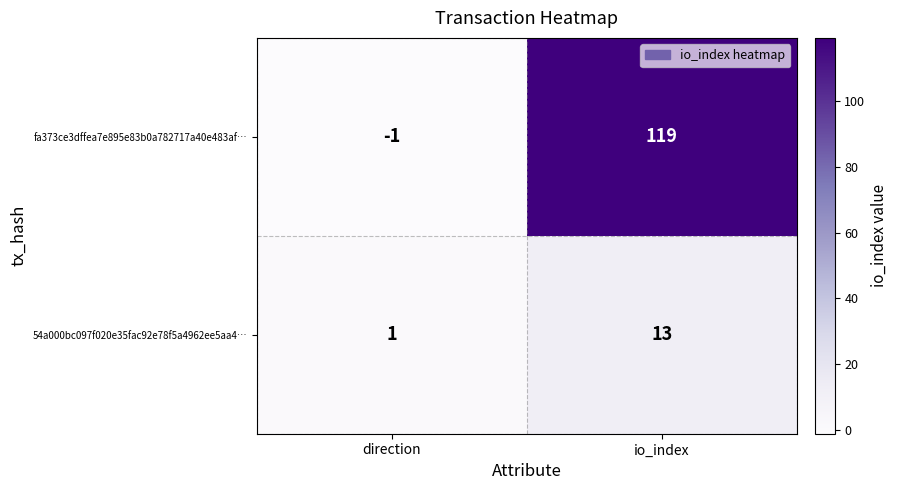

What is the difference between the 54a000bc097f020e35fac92e78f5a4962ee5aa4… values at io_index and direction?

12